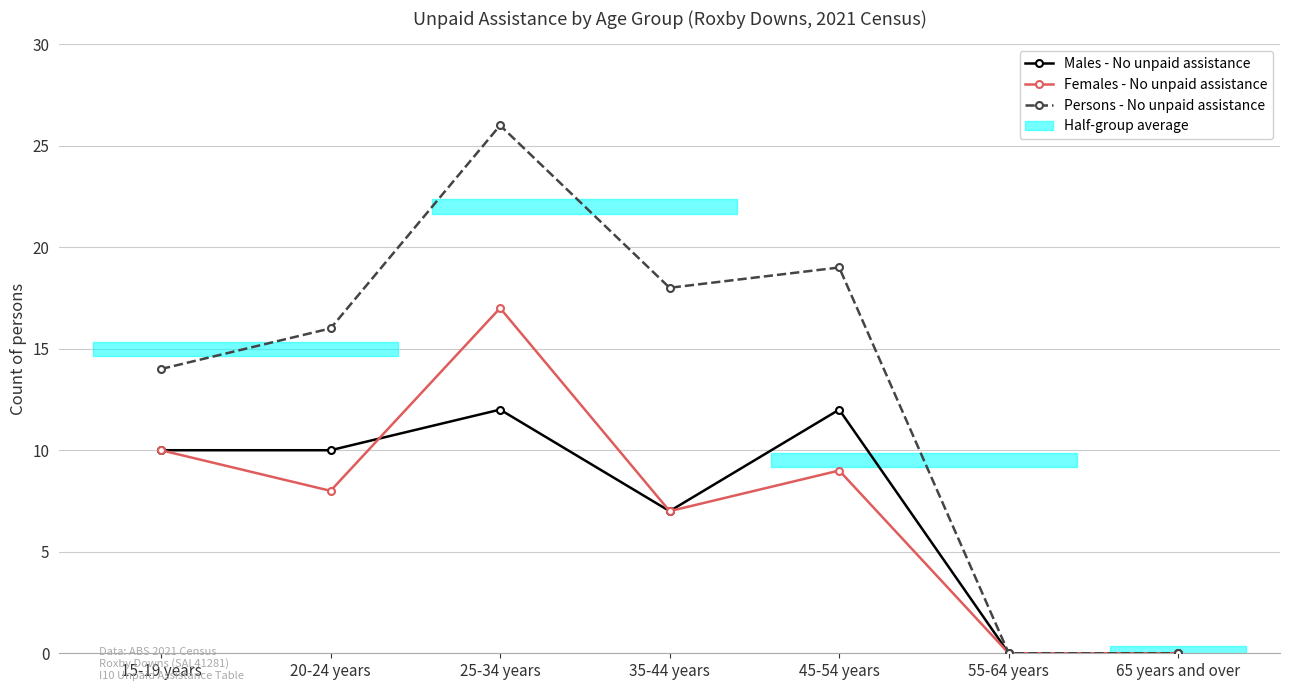

Where does the Persons - No unpaid assistance series first go above 16?

25-34 years